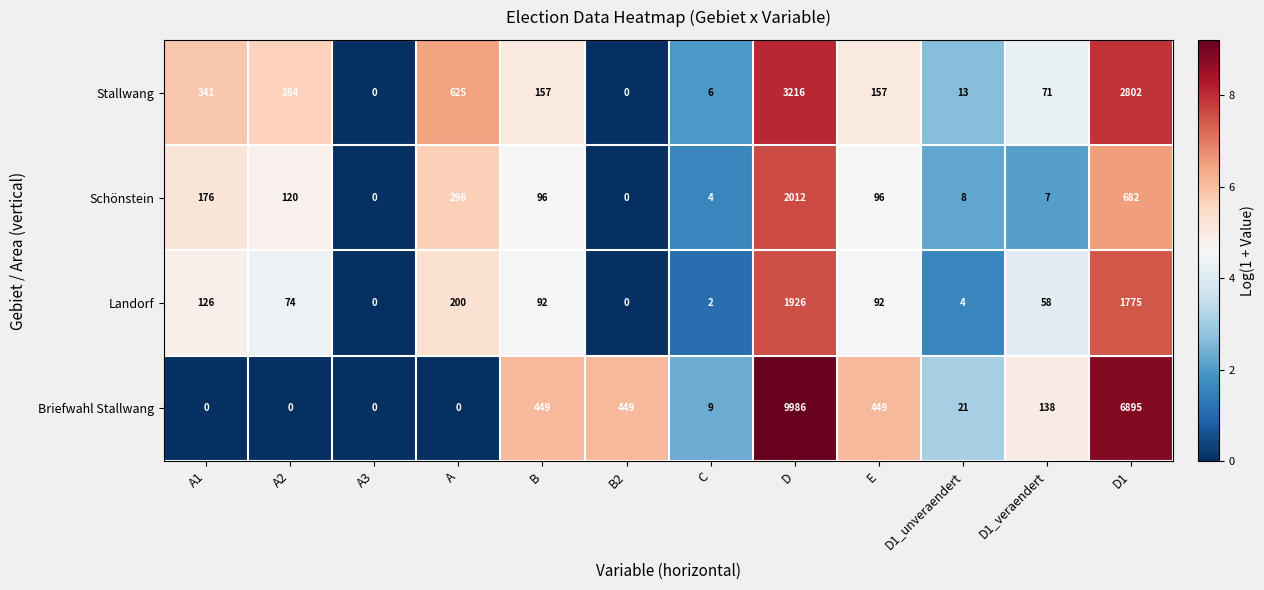

What is the average value of the Schönstein series?

291